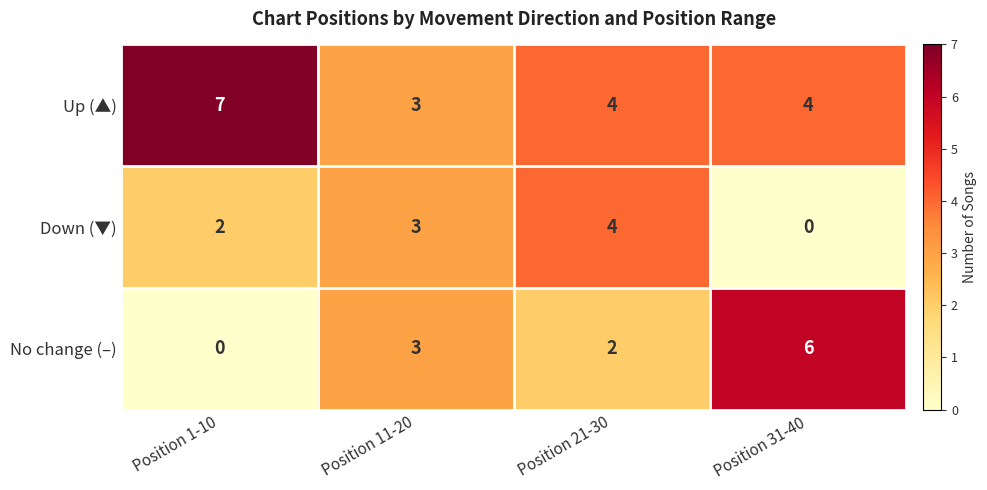

Reading left to right, extract all data points from this chart.

Up (▲): Position 1-10=7	Position 11-20=3	Position 21-30=4	Position 31-40=4
Down (▼): Position 1-10=2	Position 11-20=3	Position 21-30=4	Position 31-40=0
No change (–): Position 1-10=0	Position 11-20=3	Position 21-30=2	Position 31-40=6